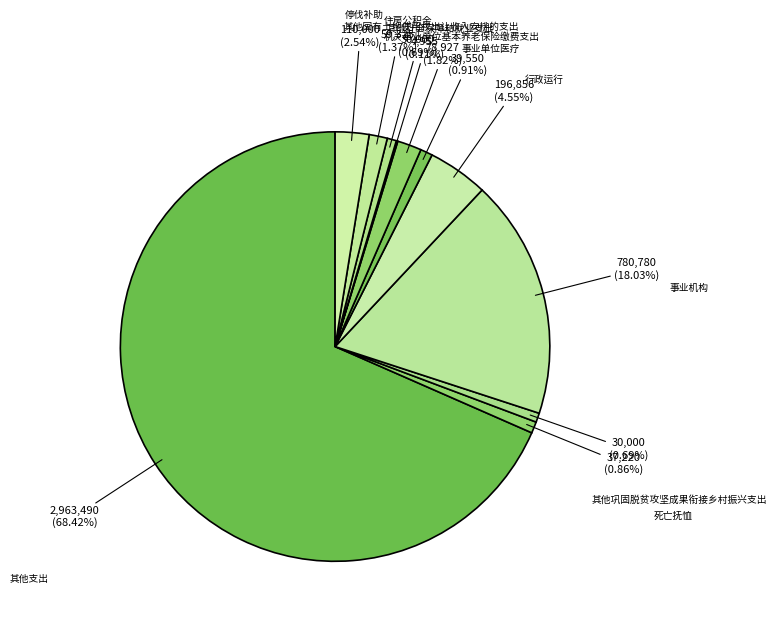

To the nearest percent, what is the average slice percentage?

9%